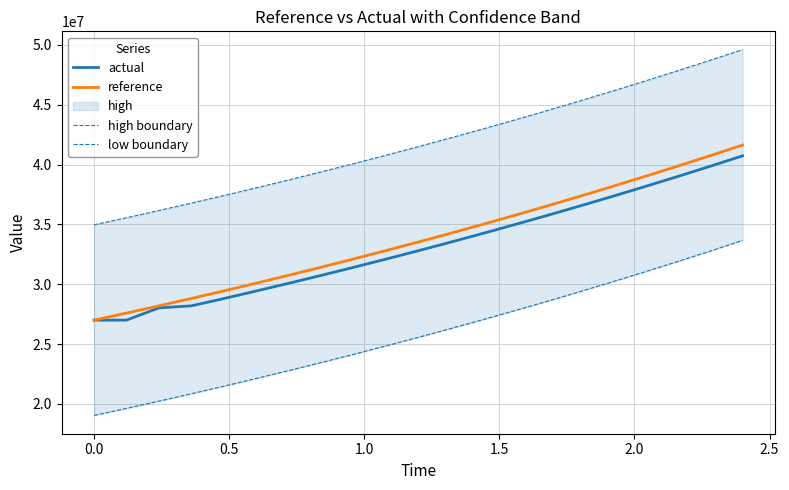

What is the minimum value for actual?

27004699.8